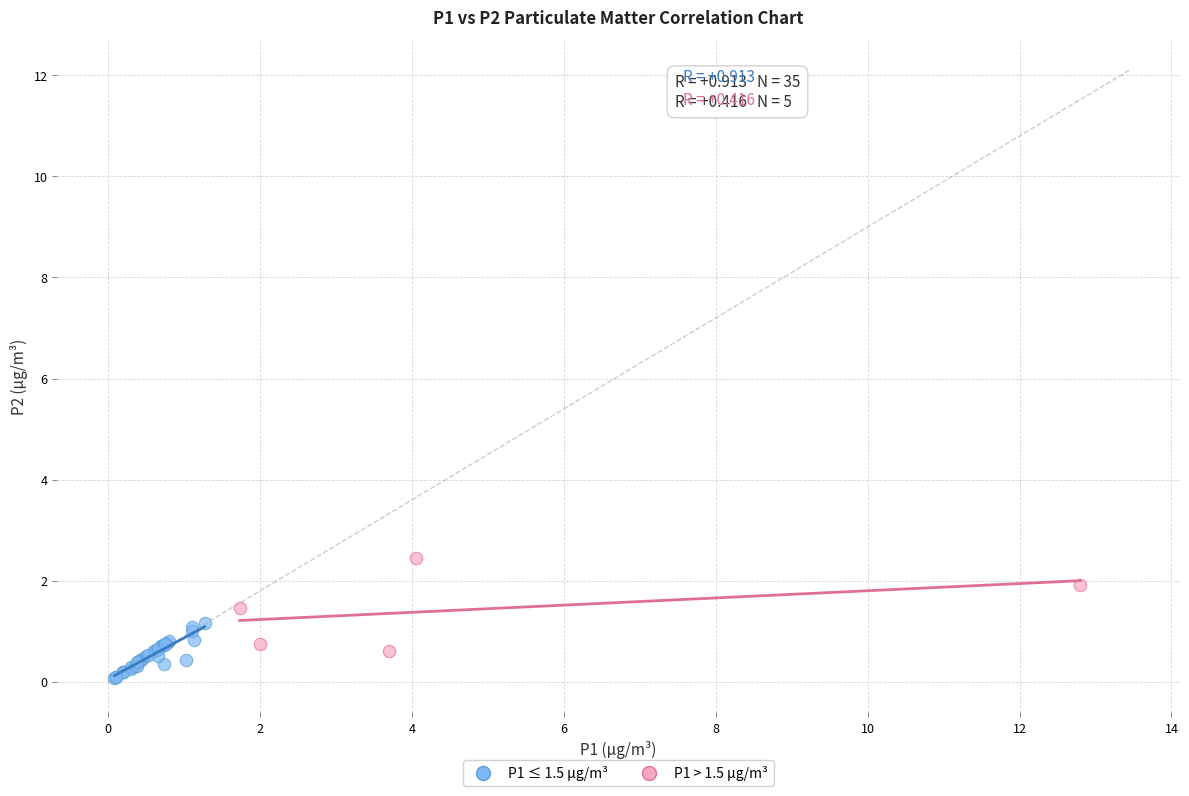

Which series contains the highest Y value?

P1 > 1.5 μg/m³